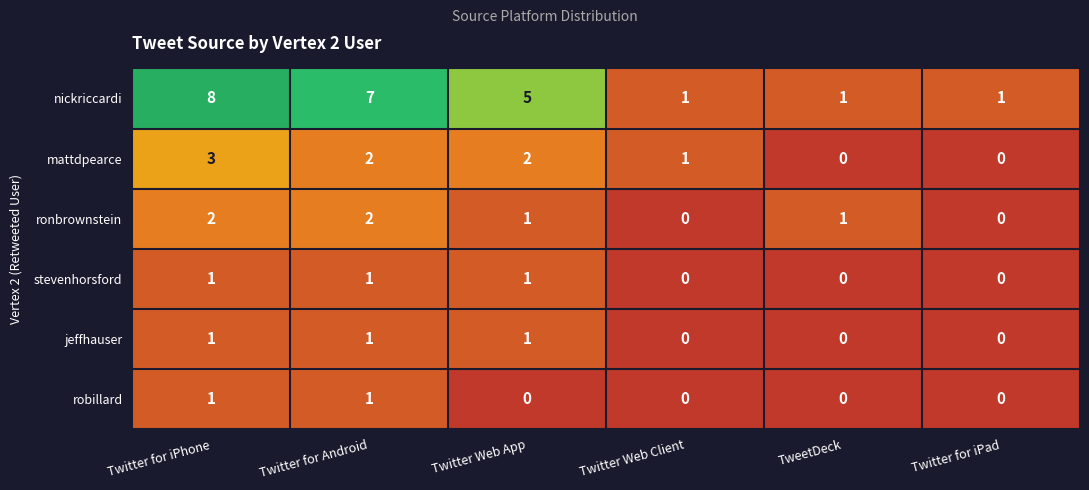

Where does the mattdpearce series first go above 2?

Twitter for iPhone